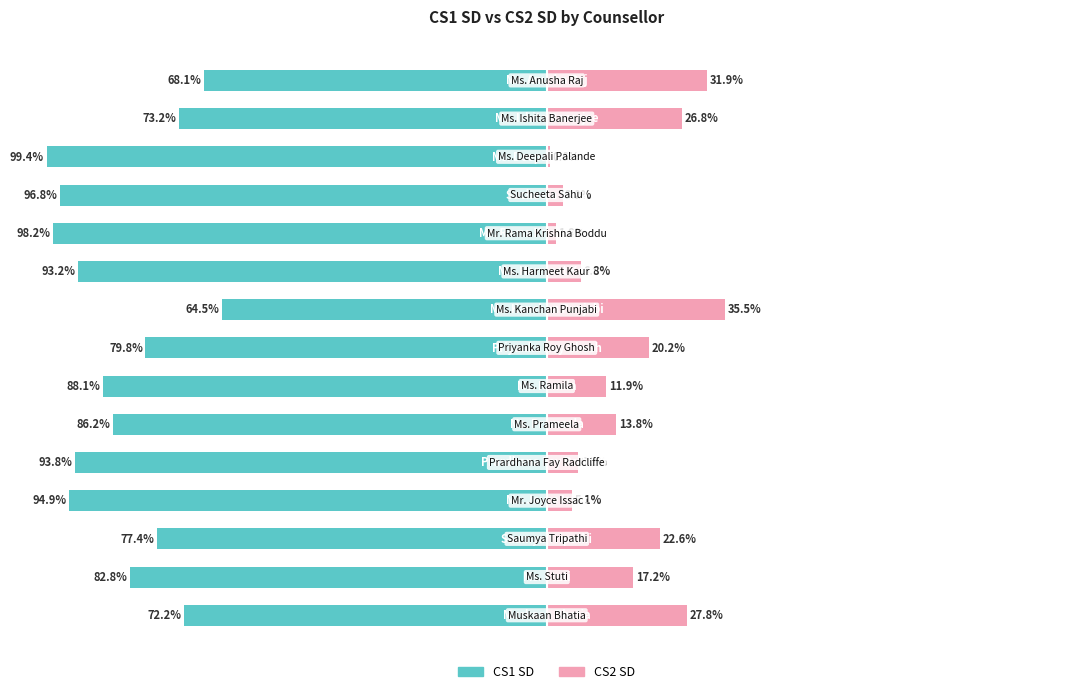

Reading left to right, list all the values displayed in this chart.

CS1 SD: 0=-72.2	1=-82.8	2=-77.4	3=-94.9	4=-93.8	5=-86.2	6=-88.1	7=-79.8	8=-64.5	9=-93.2	10=-98.2	11=-96.8	12=-99.4	13=-73.2	14=-68.1
CS2 SD: 0=27.8	1=17.2	2=22.6	3=5.1	4=6.2	5=13.8	6=11.9	7=20.2	8=35.5	9=6.8	10=1.8	11=3.2	12=0.6	13=26.8	14=31.9